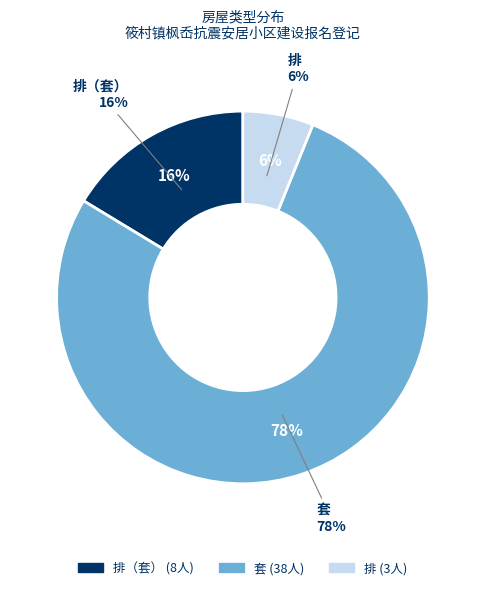

What is the ratio of the value at 排（套） to the value at 排?

2.7